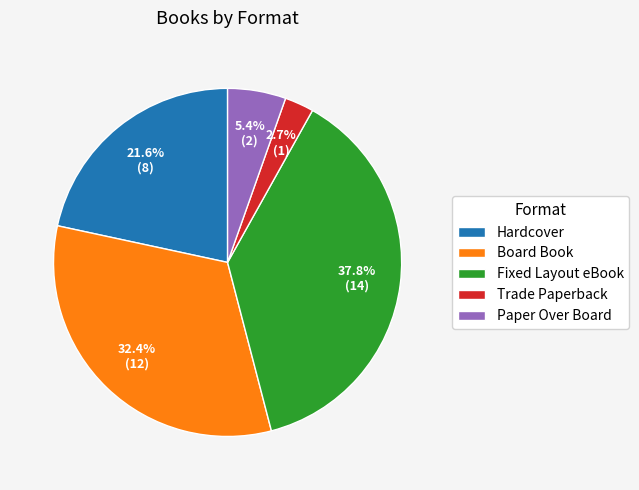

What percentage do Fixed Layout eBook and Paper Over Board together represent?

43.2%